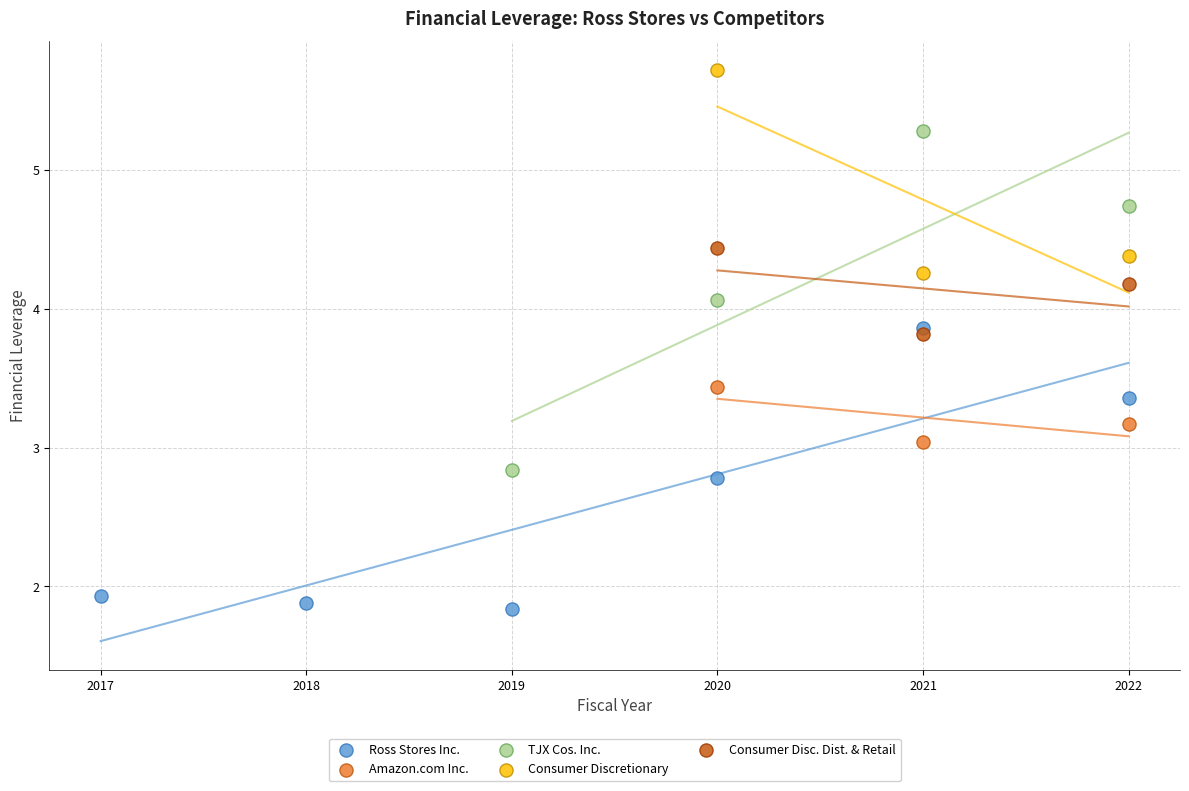

Which series has the widest spread of Y values?

TJX Cos. Inc.